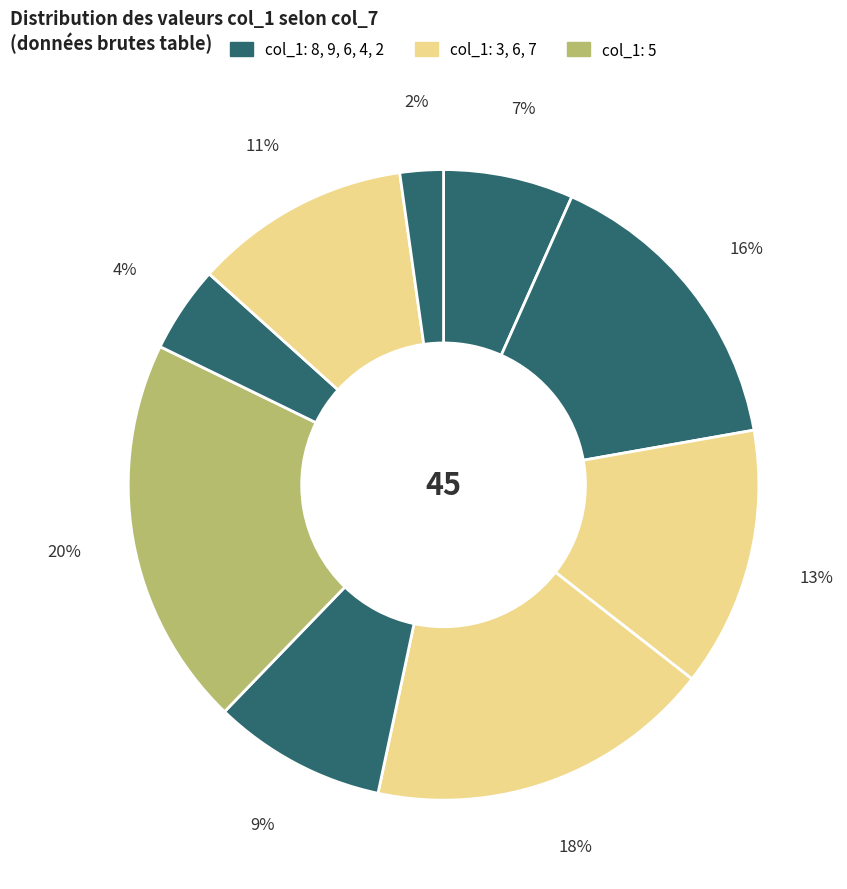

To the nearest percent, what is the average slice percentage?

11%